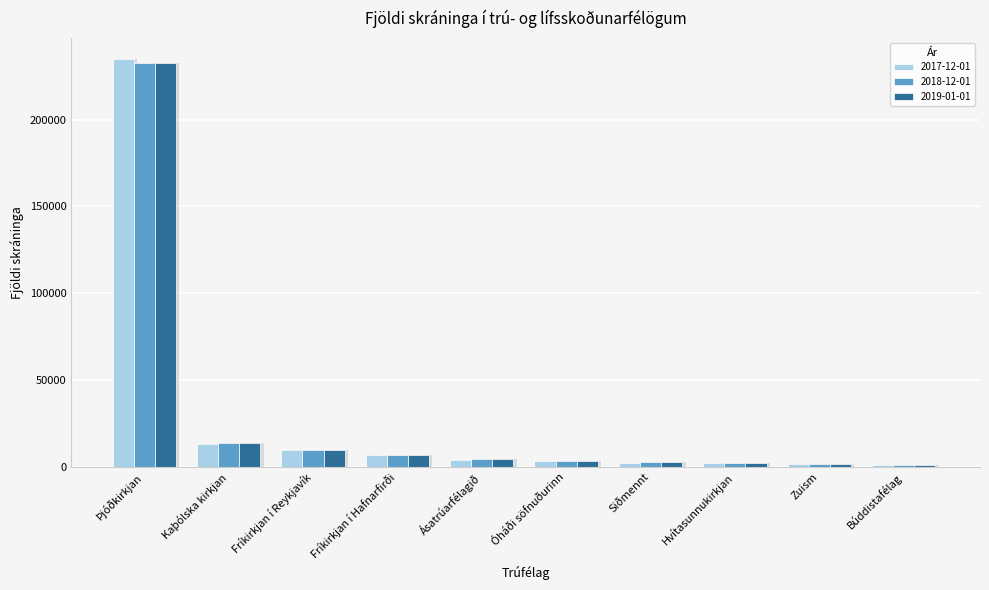

Which series has the widest spread of values?

2017-12-01